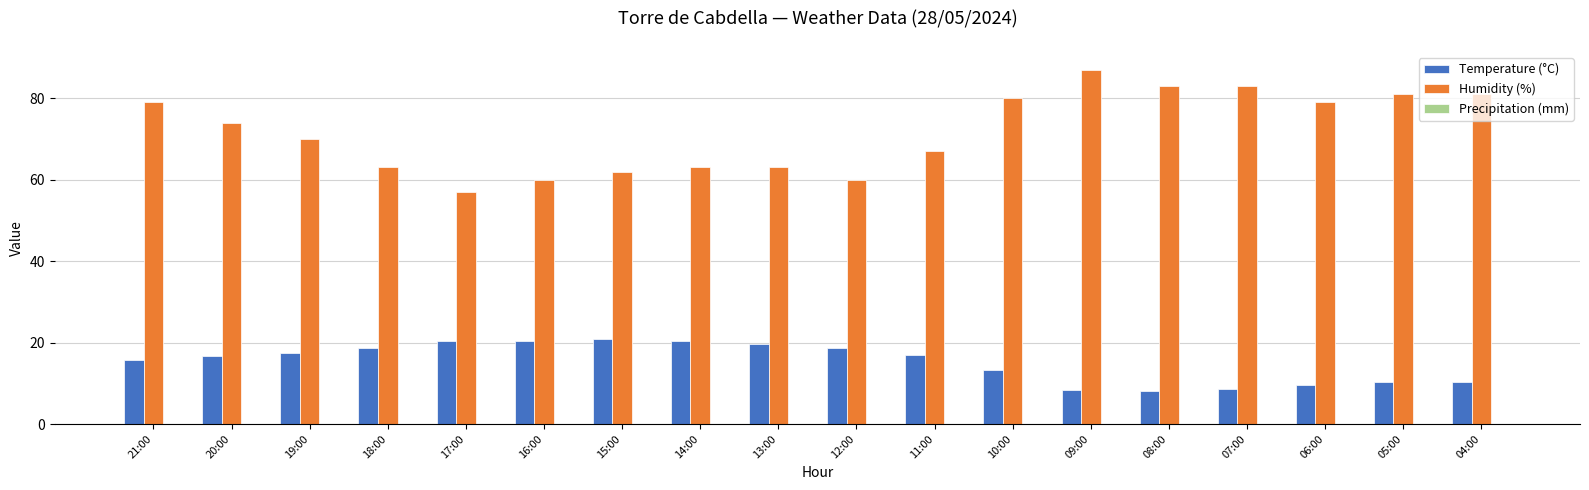

Rank the series at 16:00 from highest to lowest value.

Humidity (%), Temperature (°C)